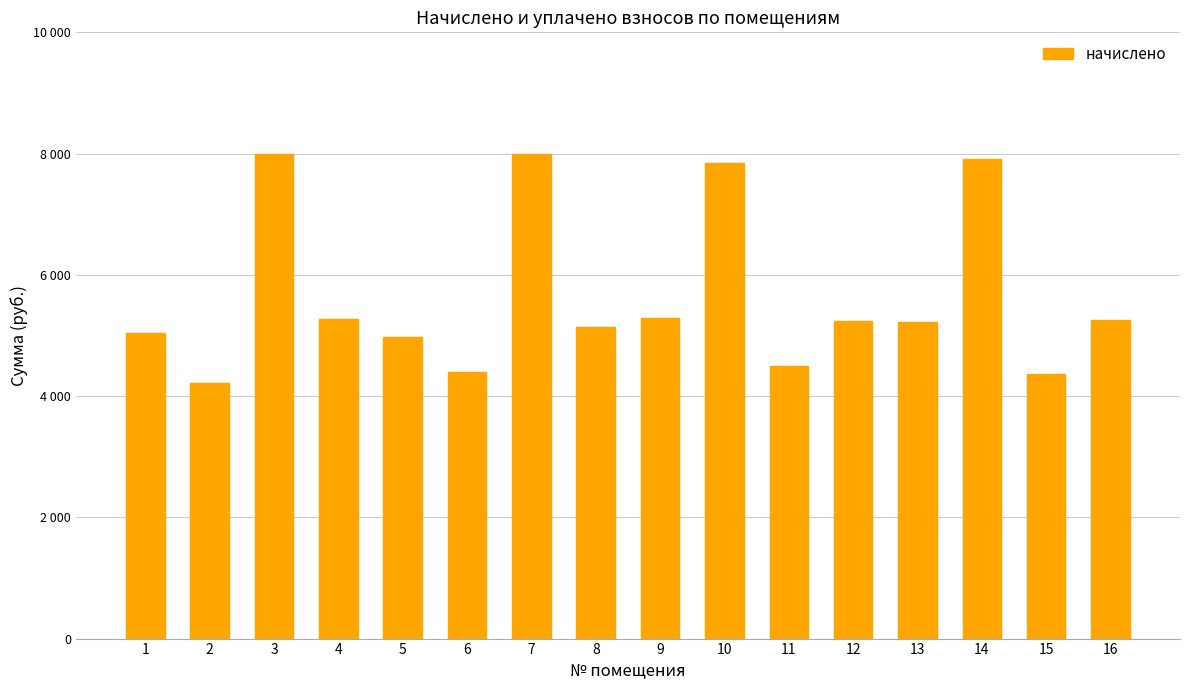

Rank the categories by value from lowest to highest.

2, 15, 6, 11, 5, 1, 8, 13, 12, 16, 4, 9, 10, 14, 3, 7